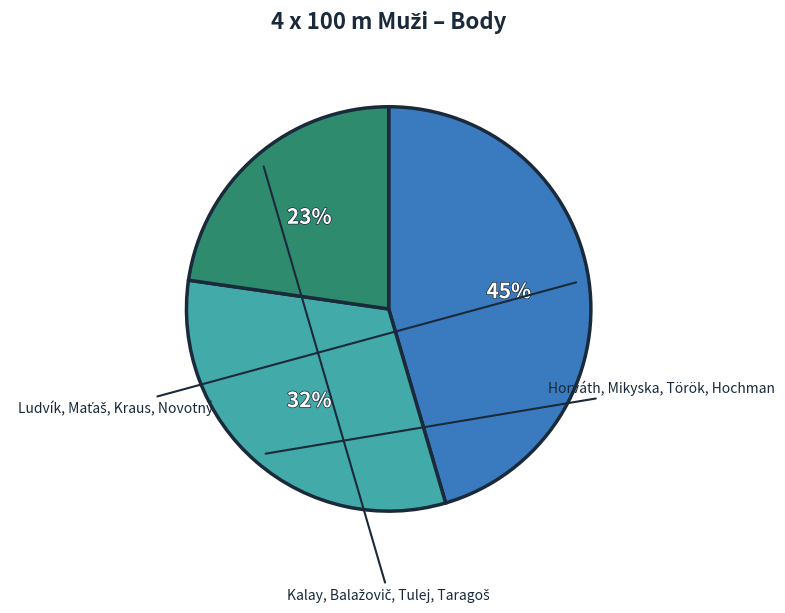

To the nearest percent, what is the average slice percentage?

33%